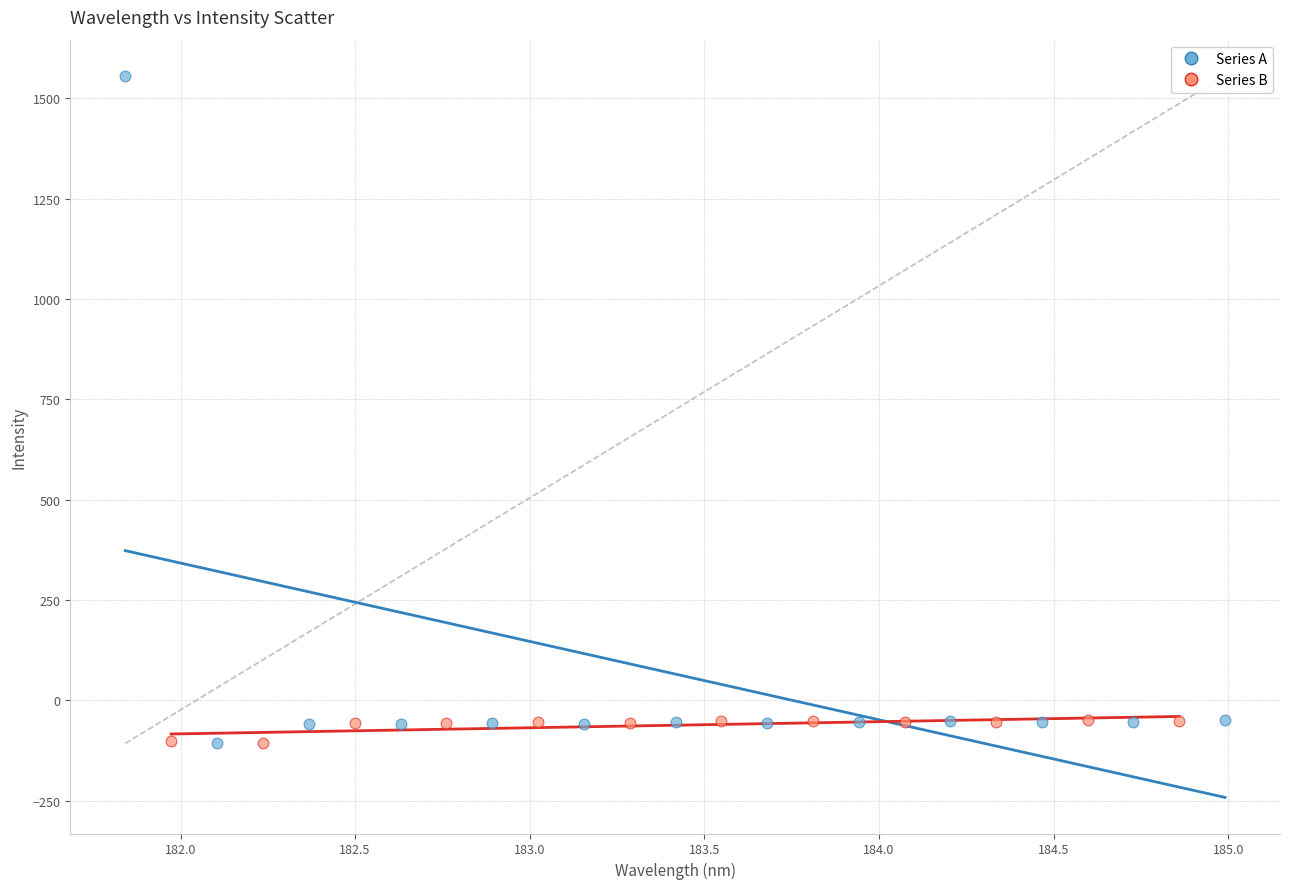

Which series reaches the maximum Y coordinate?

Series A